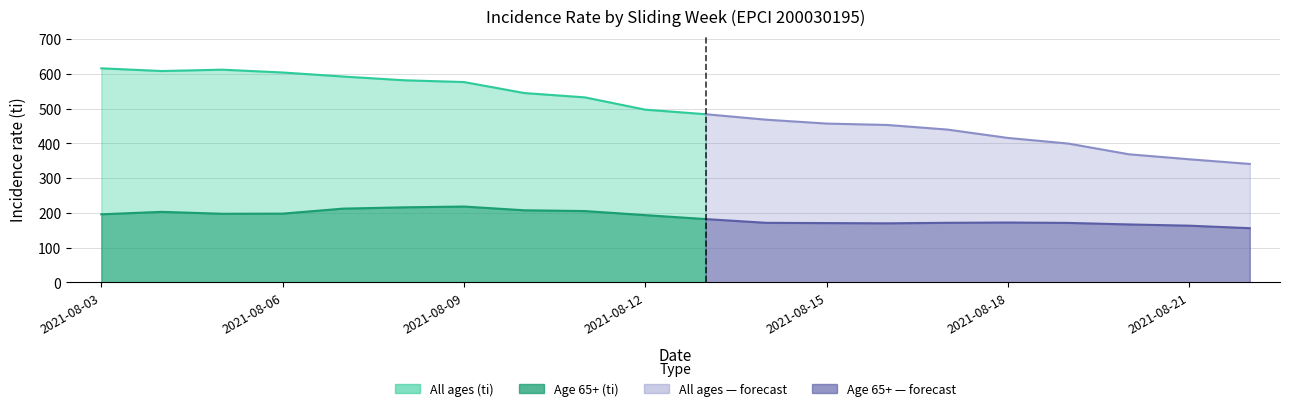

True or false: All ages (ti) and Age 65+ (ti) cross at least once.

False